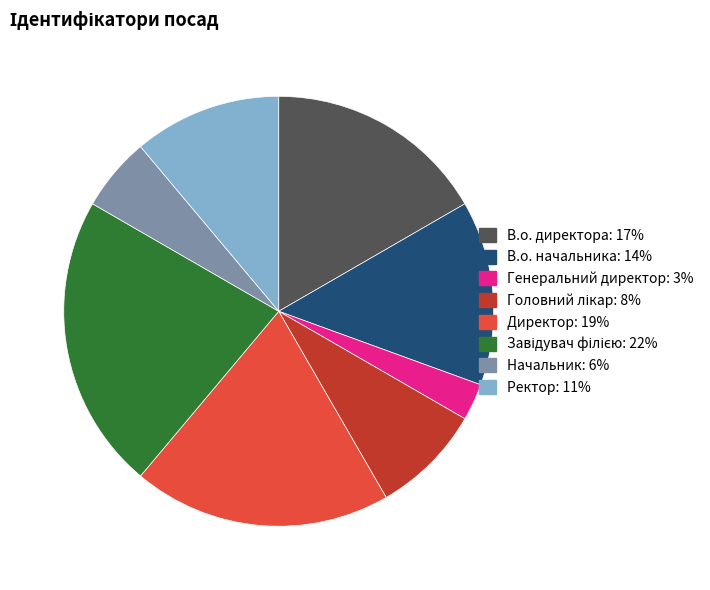

Combined, do В.о. директора and Директор account for over 50%?

No